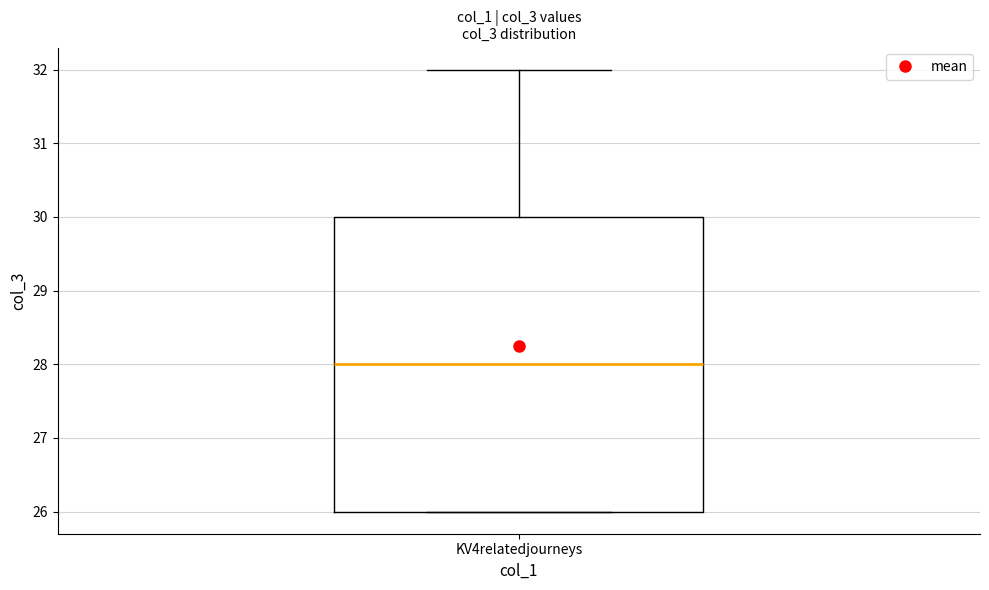

Transcribe this box plot: give where the median line is, the range the box spans, and where the two whiskers end, as read against the y-axis. The values are not printed on the chart, so give them approximately, as read against the axis.

median 28, box 26 to 30, whiskers 26 to 32